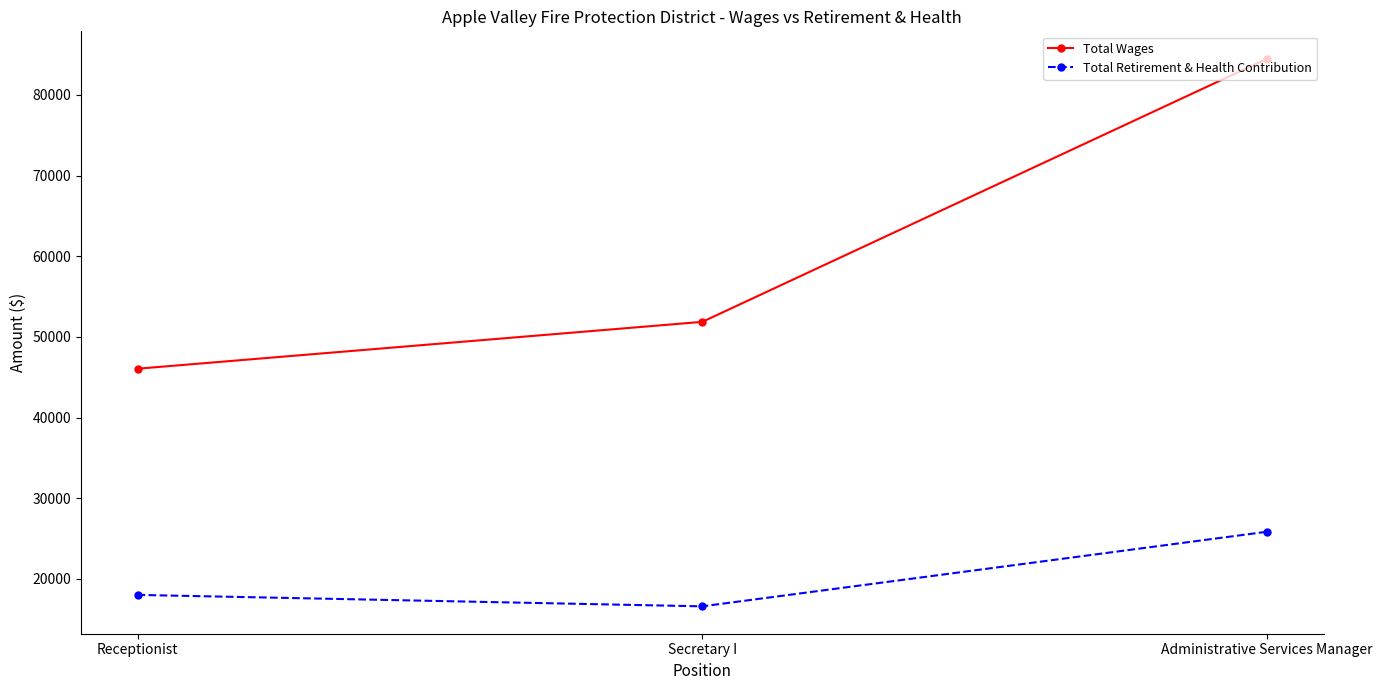

At which category is the sum across all series the highest?

Administrative Services Manager